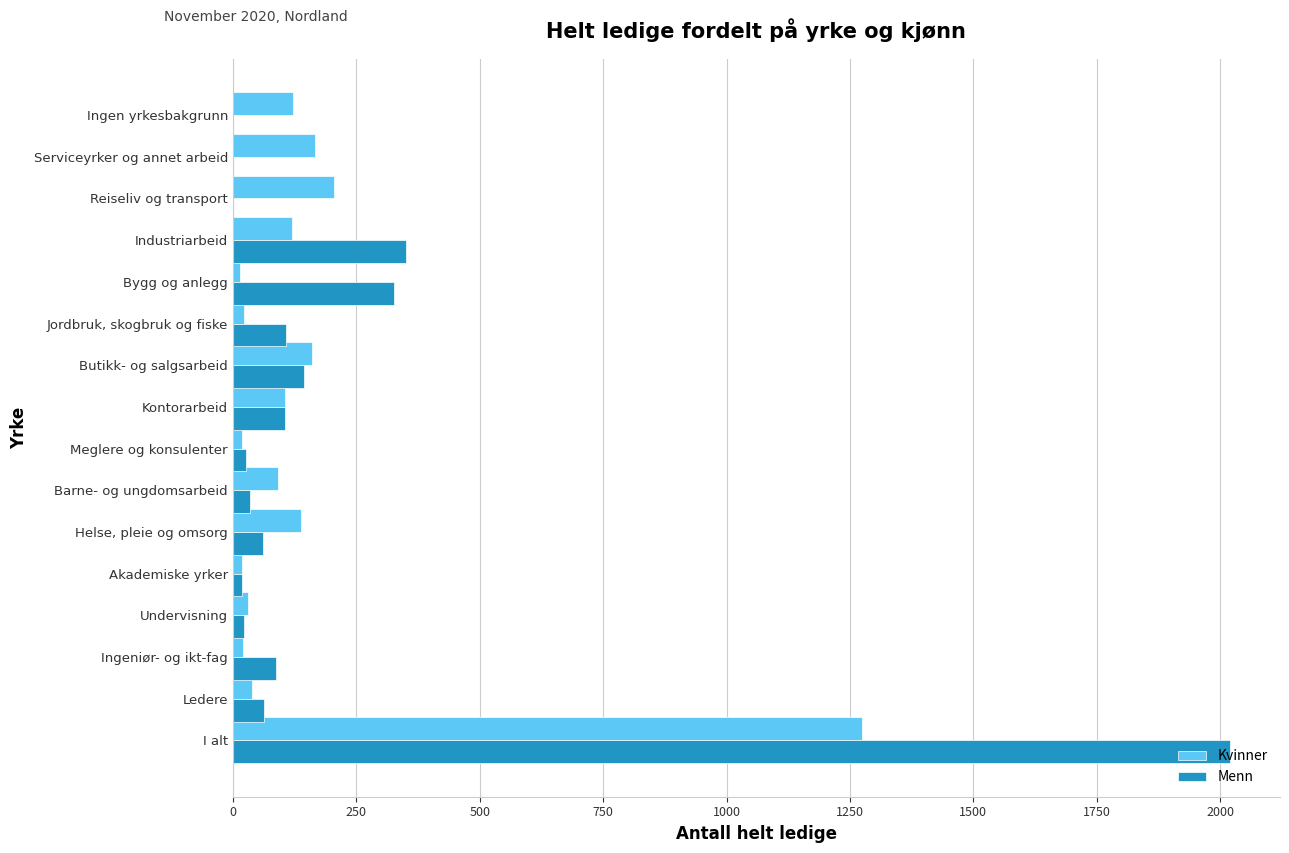

What is the sum of all Kvinner values?

2550